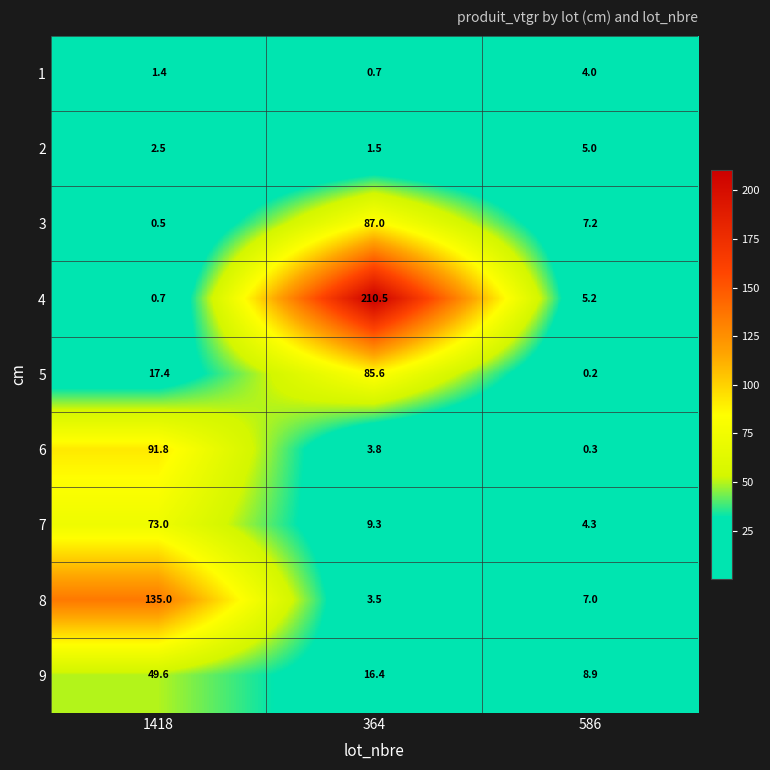

What is the spread (max minus min) of values at 586?

8.7